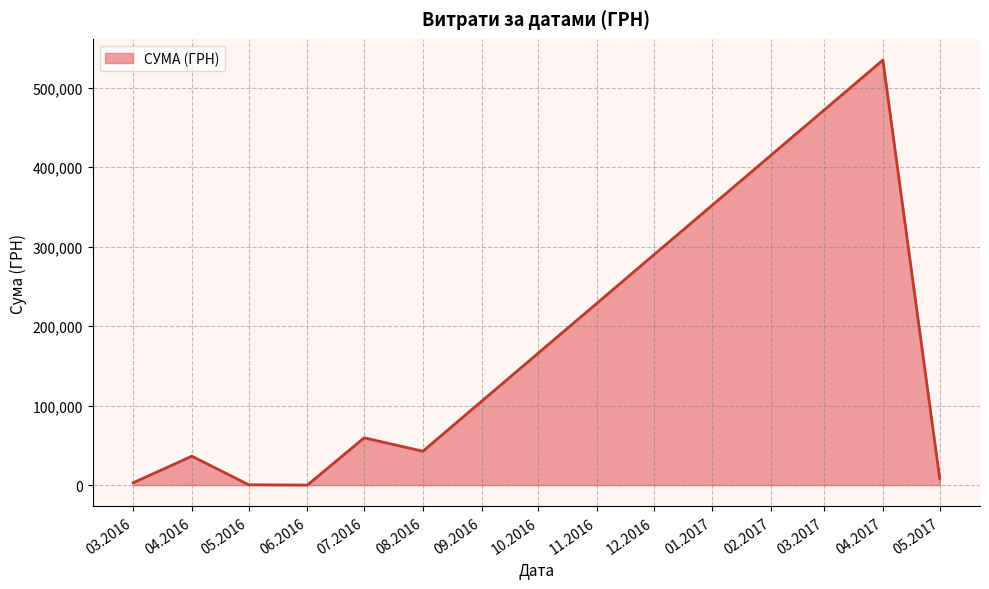

At which category does the data reach its first local peak?

04.2016